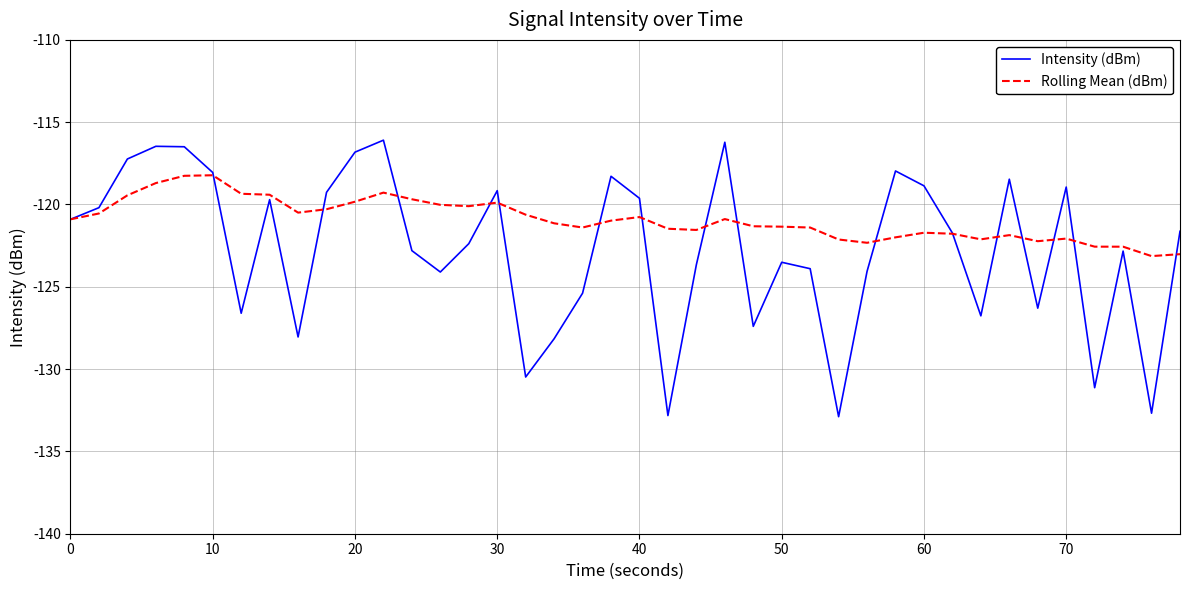

What is the greatest value displayed?

-116.1